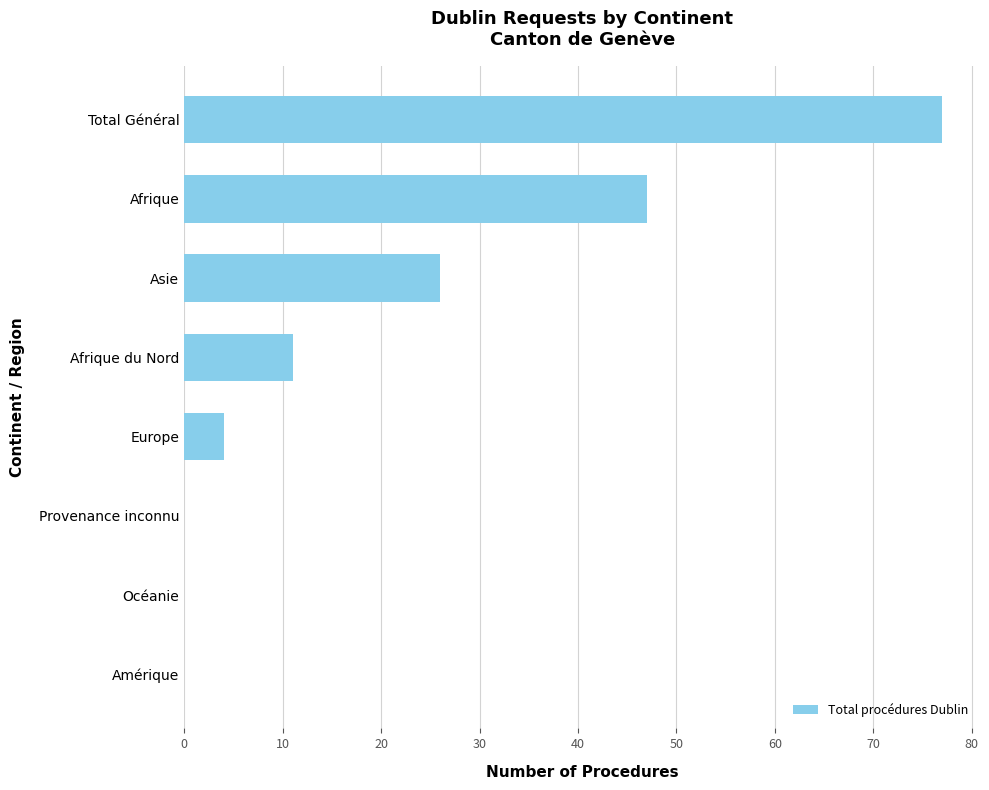

What value does the data have at Europe?

4